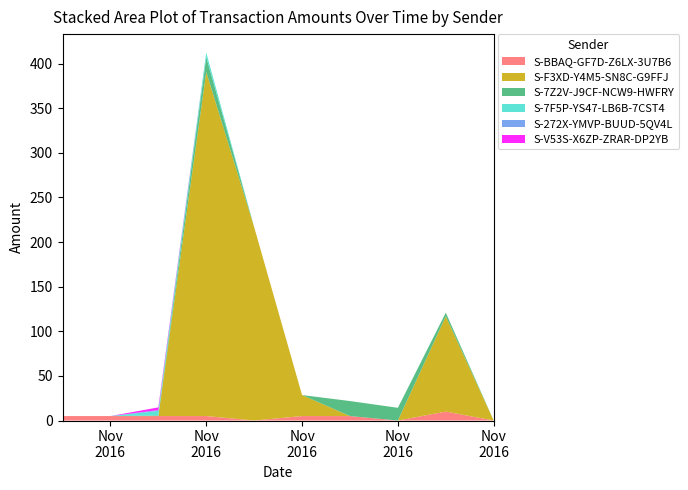

Reading left to right, what are all the values shown in this chart?

S-BBAQ-GF7D-Z6LX-3U7B6: 2016-11-16=5.0	2016-11-17=5.0	2016-11-18=5.0	2016-11-19=5.0	2016-11-20=0.0	2016-11-21=5.0	2016-11-22=5.0	2016-11-23=0.0	2016-11-24=10.0	2016-11-25=0.0
S-F3XD-Y4M5-SN8C-G9FFJ: 2016-11-16=0.0	2016-11-17=0.0	2016-11-18=0.0	2016-11-19=385.6	2016-11-20=216.8	2016-11-21=23.5	2016-11-22=0.0	2016-11-23=0.0	2016-11-24=106.8	2016-11-25=0.0
S-7Z2V-J9CF-NCW9-HWFRY: 2016-11-16=0.0	2016-11-17=0.0	2016-11-18=0.7	2016-11-19=16.8	2016-11-20=0.0	2016-11-21=0.0	2016-11-22=16.8	2016-11-23=14.2	2016-11-24=4.1	2016-11-25=0.0
S-7F5P-YS47-LB6B-7CST4: 2016-11-16=0.0	2016-11-17=0.0	2016-11-18=5.0	2016-11-19=5.0	2016-11-20=0.0	2016-11-21=0.0	2016-11-22=0.0	2016-11-23=0.0	2016-11-24=0.0	2016-11-25=0.0
S-272X-YMVP-BUUD-5QV4L: 2016-11-16=0.0	2016-11-17=0.0	2016-11-18=1.0	2016-11-19=0.0	2016-11-20=0.0	2016-11-21=0.0	2016-11-22=0.0	2016-11-23=0.0	2016-11-24=0.0	2016-11-25=0.0
S-V53S-X6ZP-ZRAR-DP2YB: 2016-11-16=0.0	2016-11-17=0.0	2016-11-18=3.0	2016-11-19=0.0	2016-11-20=0.0	2016-11-21=0.0	2016-11-22=0.0	2016-11-23=0.0	2016-11-24=0.0	2016-11-25=0.0